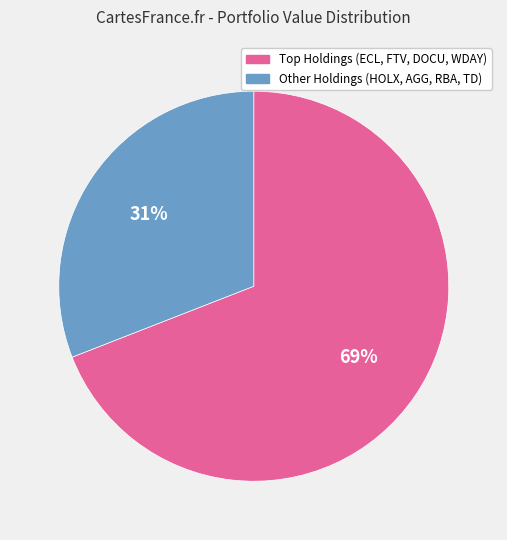

To the nearest percent, what percentage of the pie is Other Holdings (HOLX, AGG, RBA, TD)?

31%